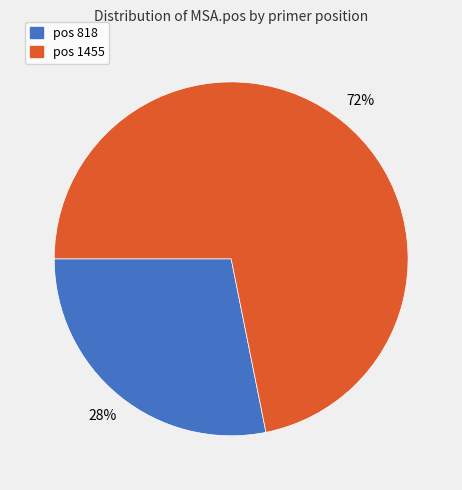

Do pos 1455 and pos 818 together represent more than half of the pie?

Yes